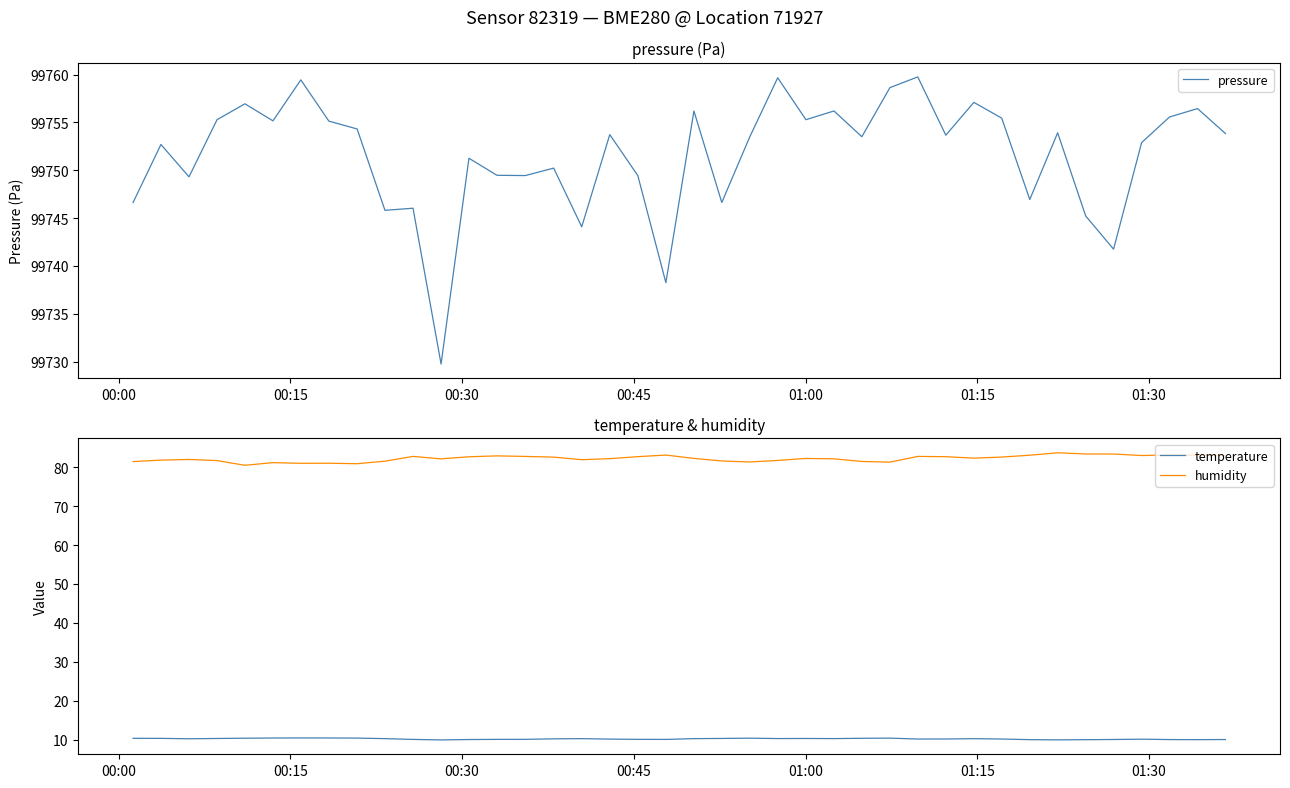

True or false: humidity and temperature cross at least once.

False